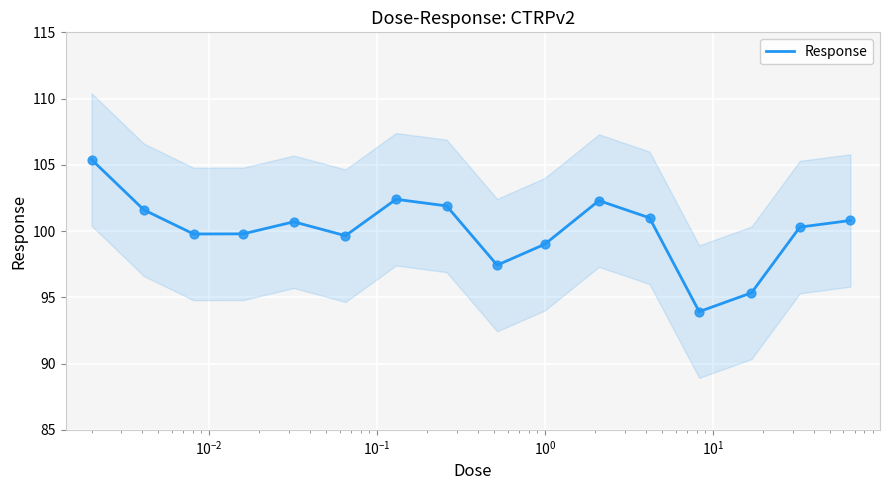

What is the maximum value for Response?

105.4